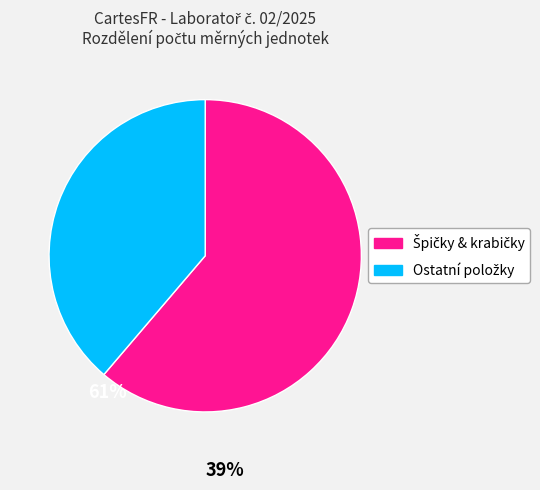

Does any single category account for the majority?

Yes